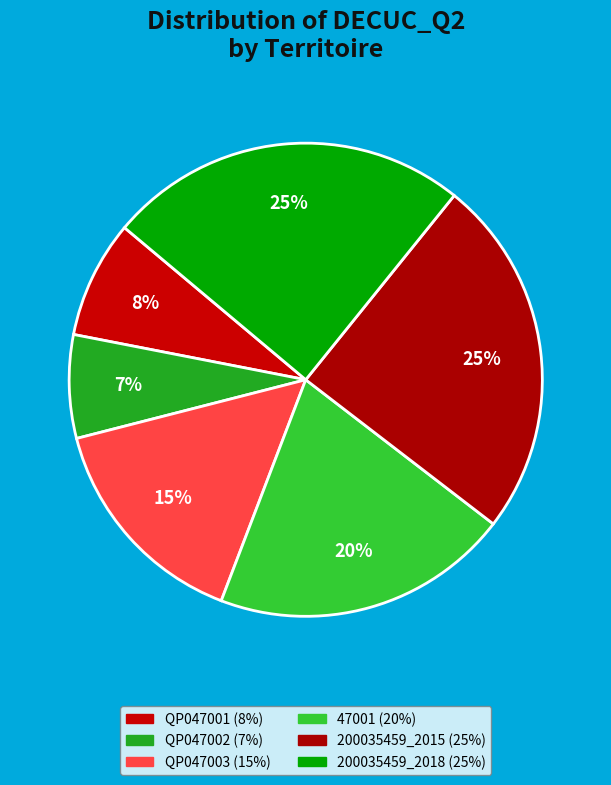

What is the smallest slice in the pie chart?

QP047002